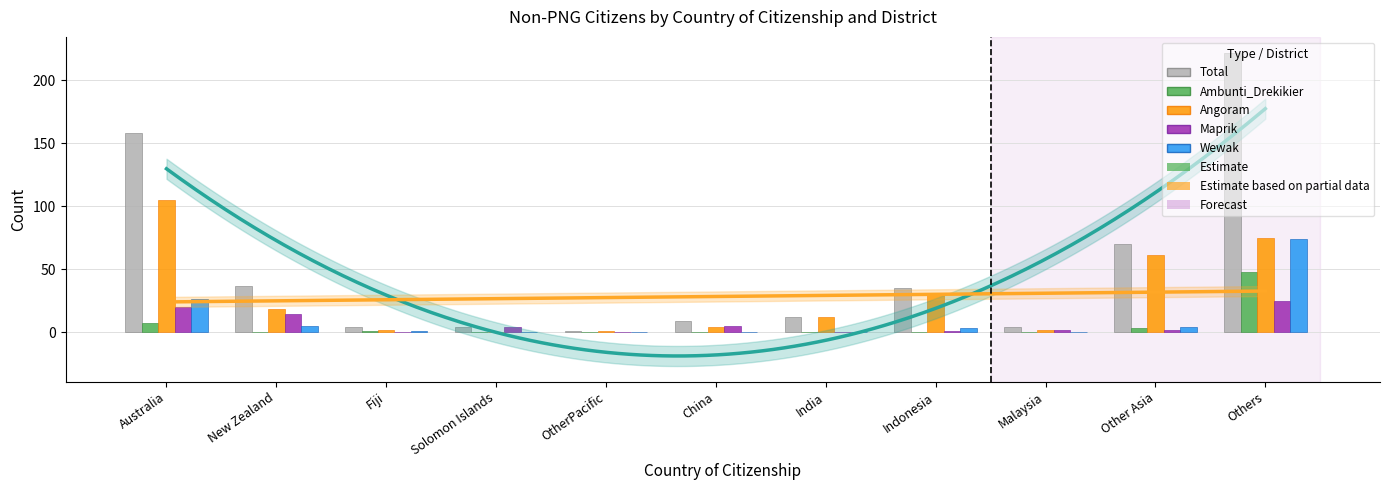

What position from the left is Malaysia?

9